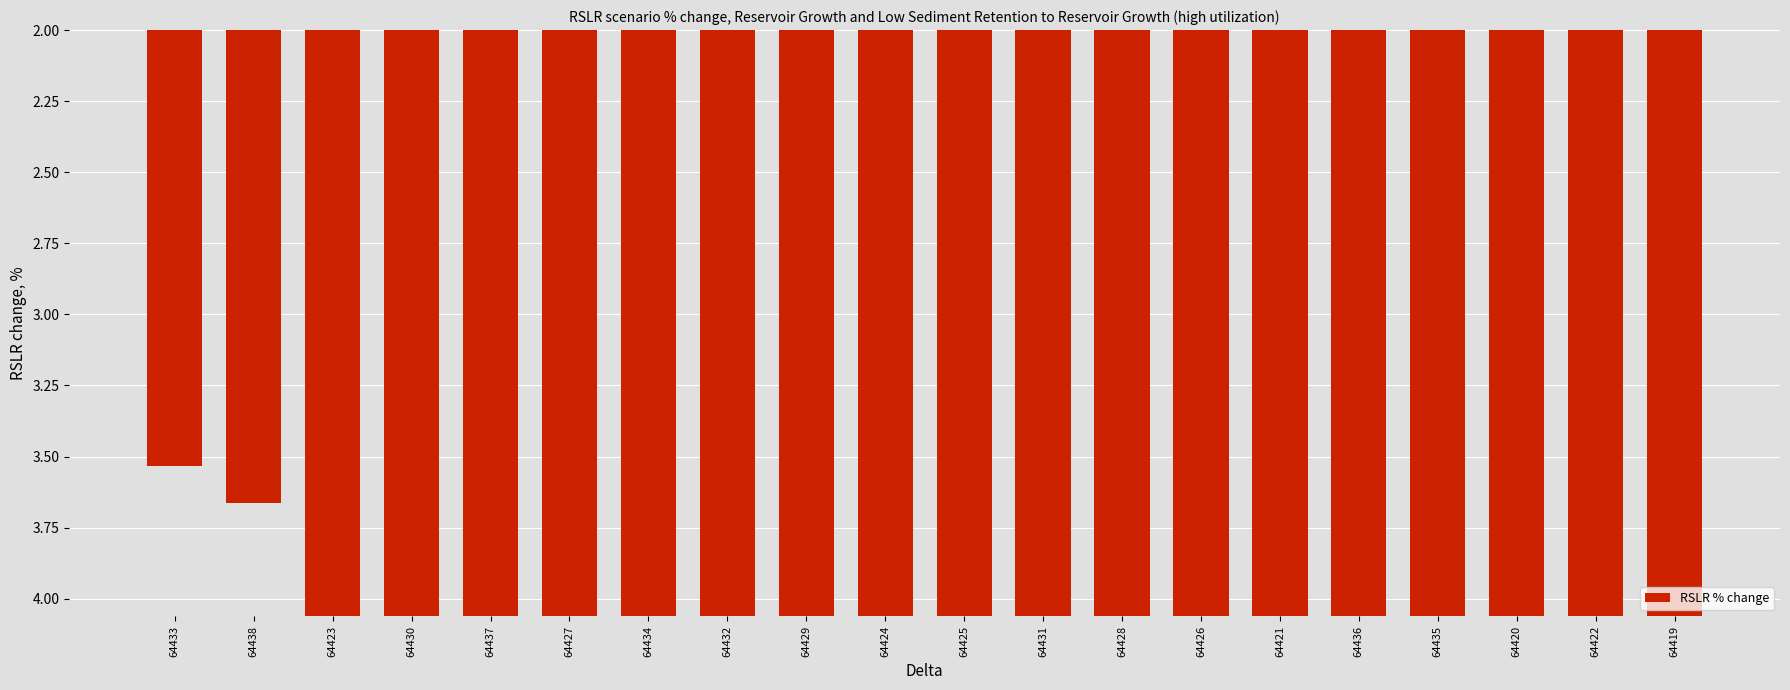

What is the average value?

6.7